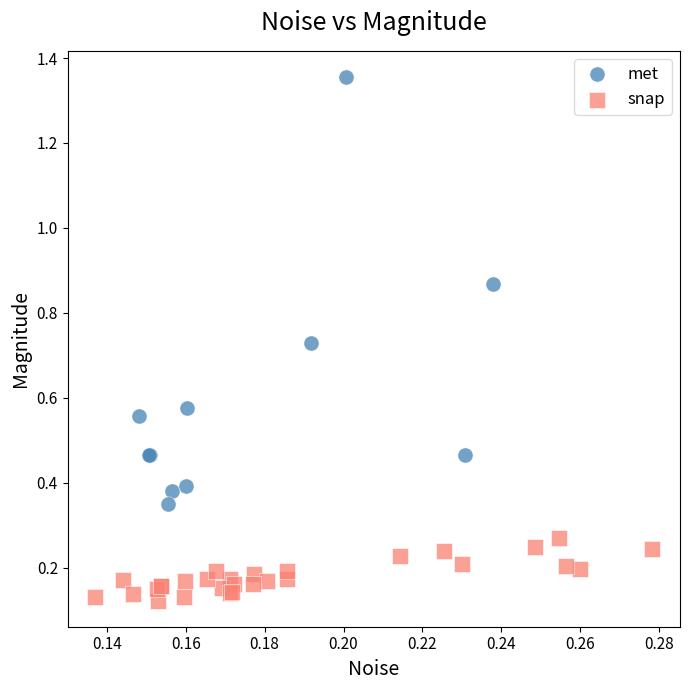

Which series has the largest Y range (max minus min)?

met